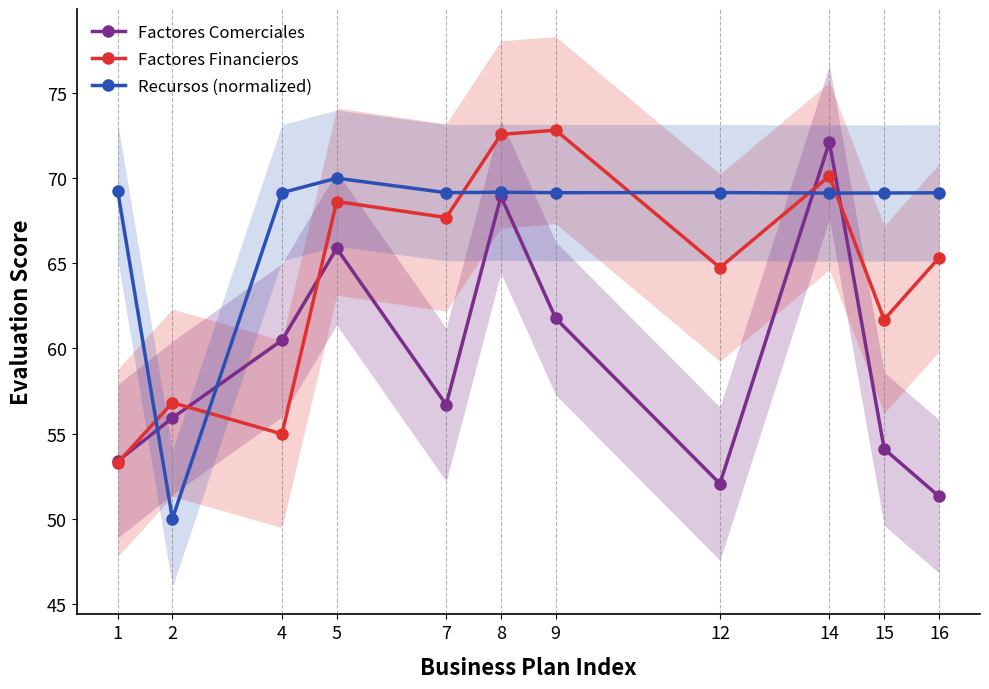

How many series are shown in this chart?

3